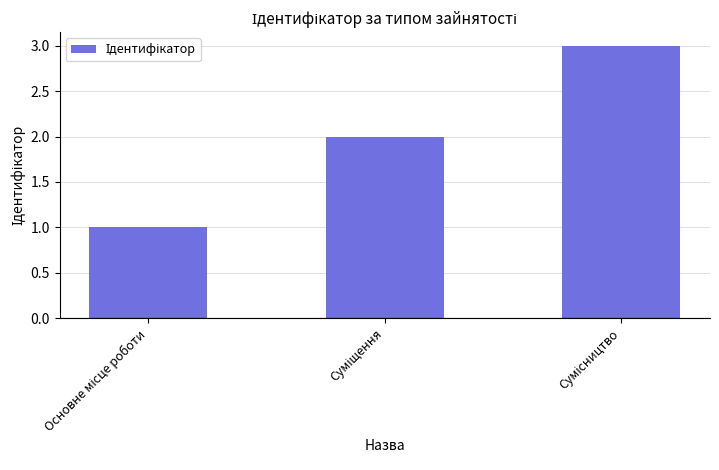

What is the sum of all values?

6